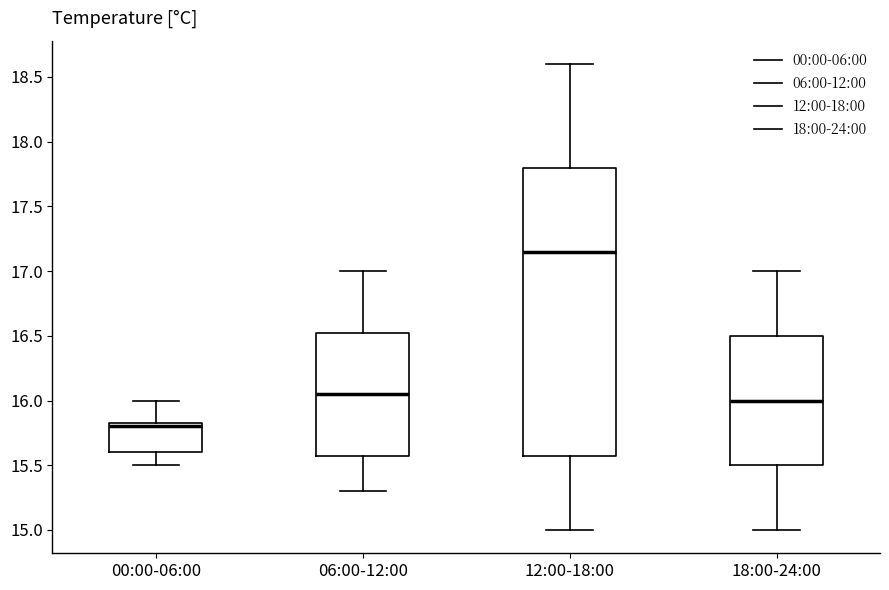

Reading left to right, transcribe this box plot: for each box, give where its median line is, the range the box spans, and where its two whiskers end, as read against the y-axis. The values are not printed on the chart, so give them approximately, as read against the axis.

00:00-06:00: median 15.80, box 15.60 to 15.85, whiskers 15.50 to 16.00
06:00-12:00: median 16.05, box 15.60 to 16.55, whiskers 15.30 to 17.00
12:00-18:00: median 17.15, box 15.60 to 17.80, whiskers 15.00 to 18.60
18:00-24:00: median 16.00, box 15.50 to 16.50, whiskers 15.00 to 17.00